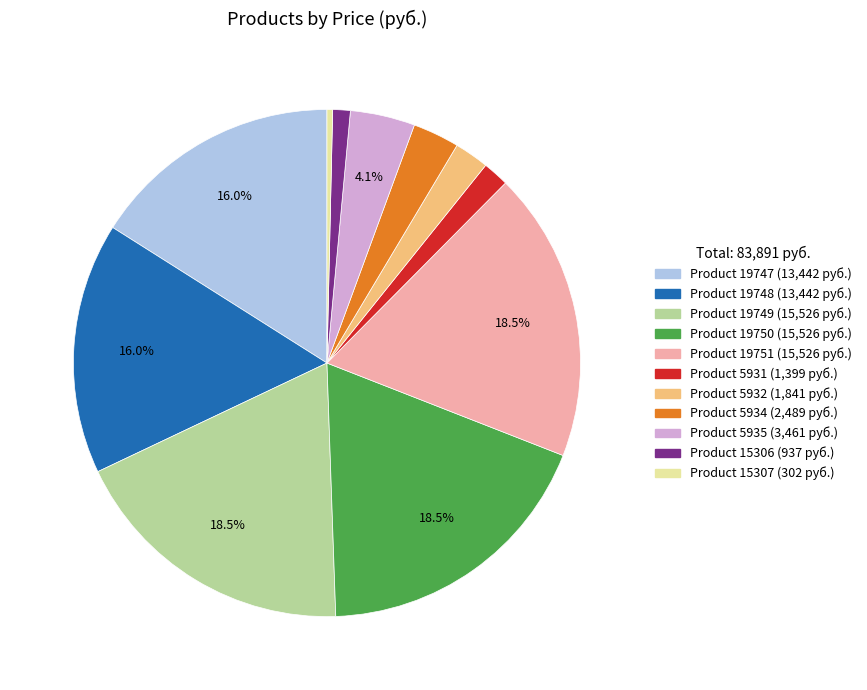

Is there a majority slice in this chart?

No